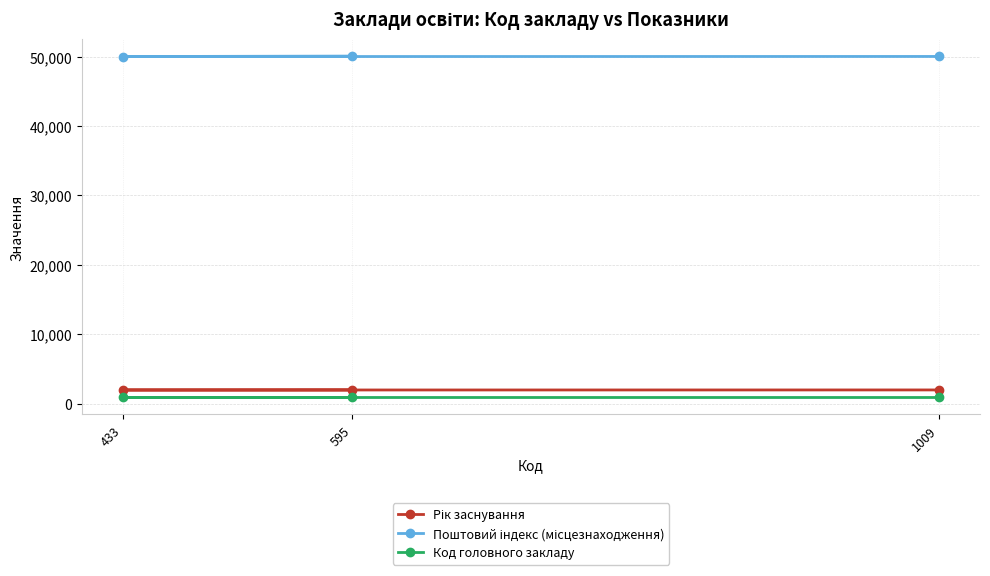

Reading left to right, extract all data points from this chart.

Рік заснування: 1963	1955	1962
Поштовий індекс (місцезнаходження): 50042	50029	50096
Код головного закладу: 919	919	919